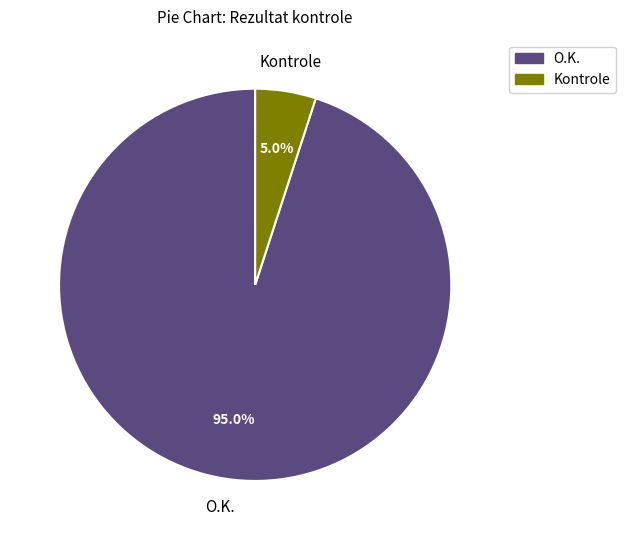

To the nearest percent, what is the difference between the O.K. and Kontrole slice percentages?

90%